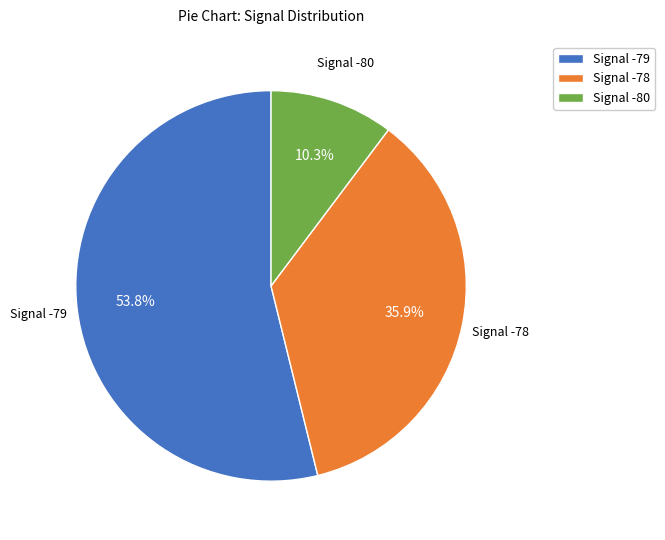

Rank the categories by value from highest to lowest.

Signal -79, Signal -78, Signal -80